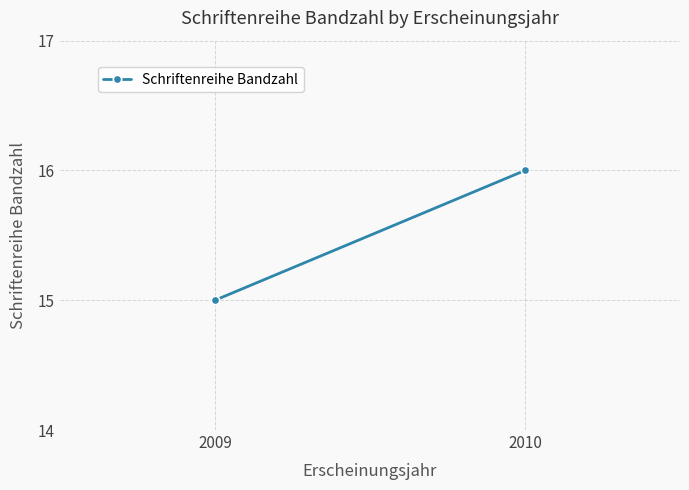

What is the average value?

16